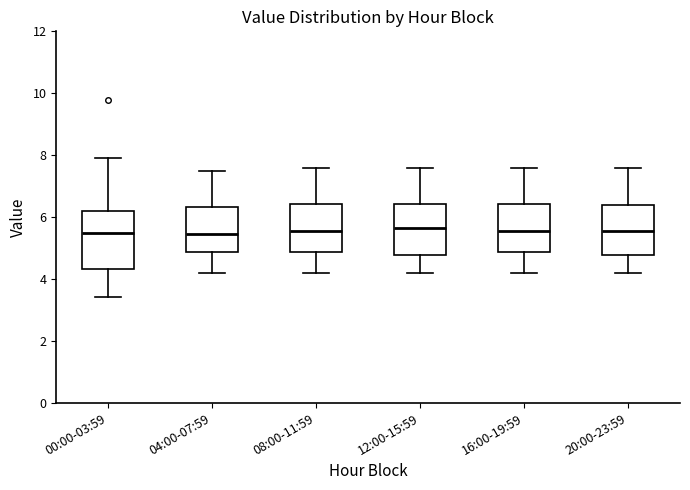

Which box is the tallest, from its lower edge to its upper edge?

00:00-03:59